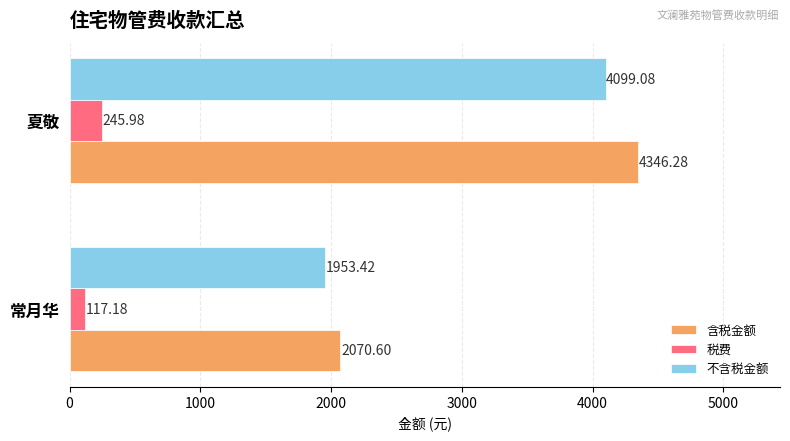

At which label is 不含税金额 closest to 3026?

常月华